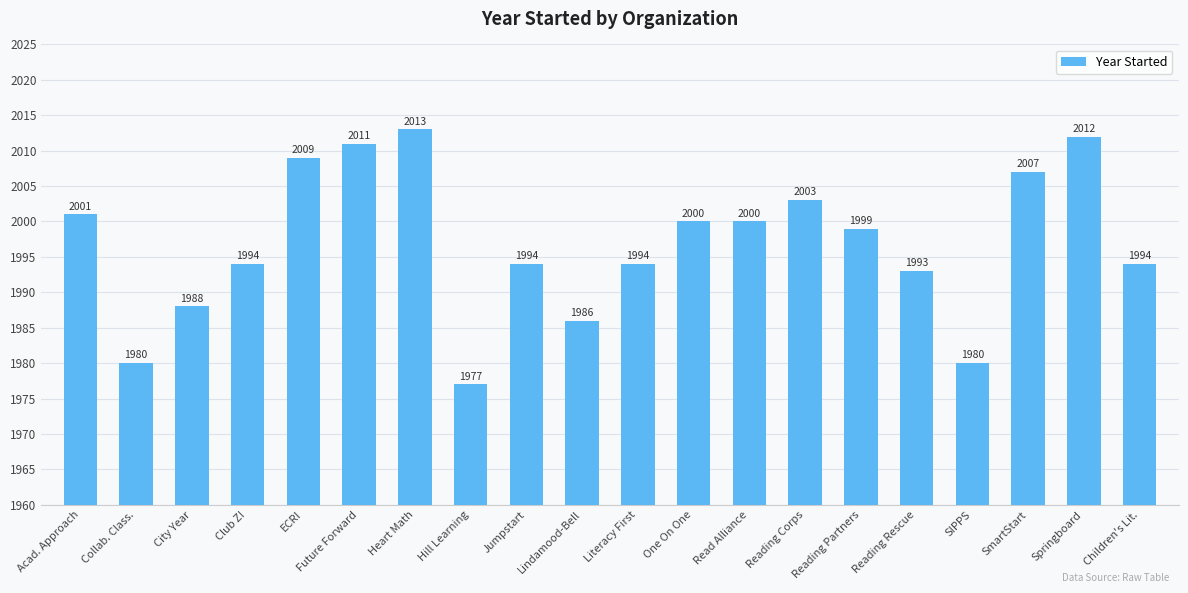

What is the maximum value shown in the chart?

2013